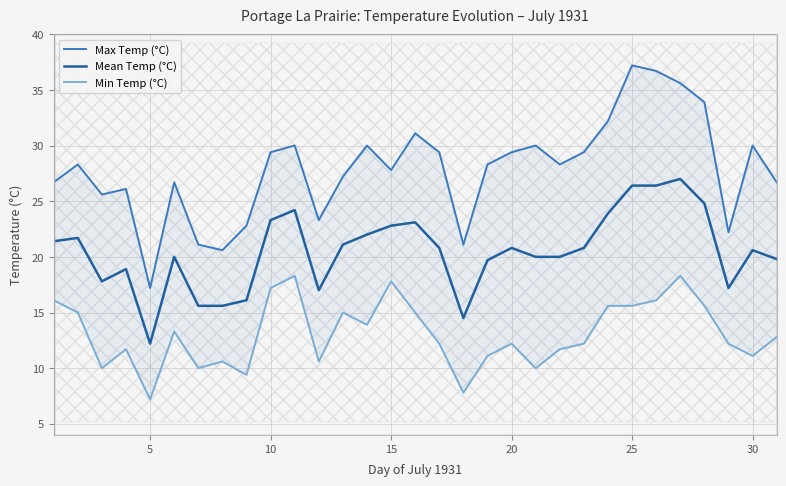

At how many categories does at least one series exceed 31?

6